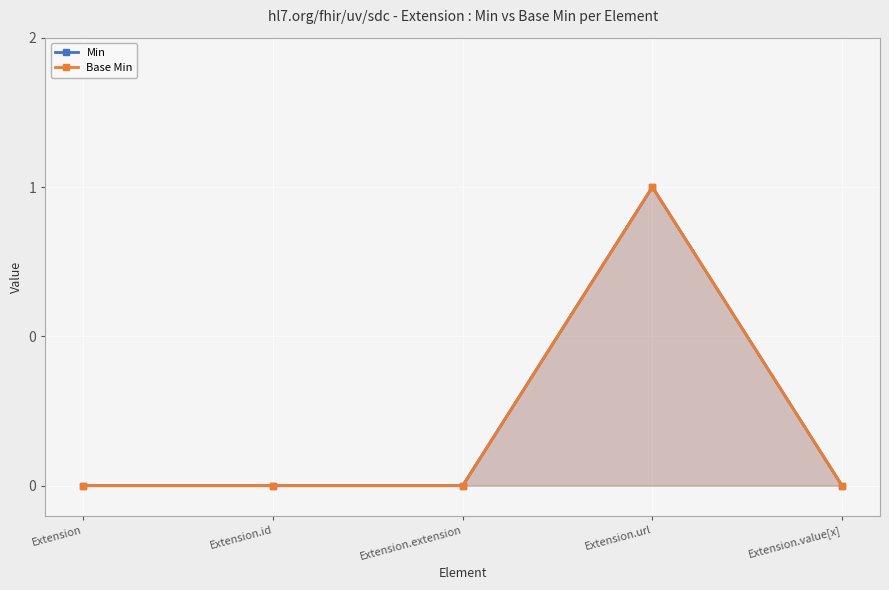

Which series changed the most between Extension and Extension.url?

Min